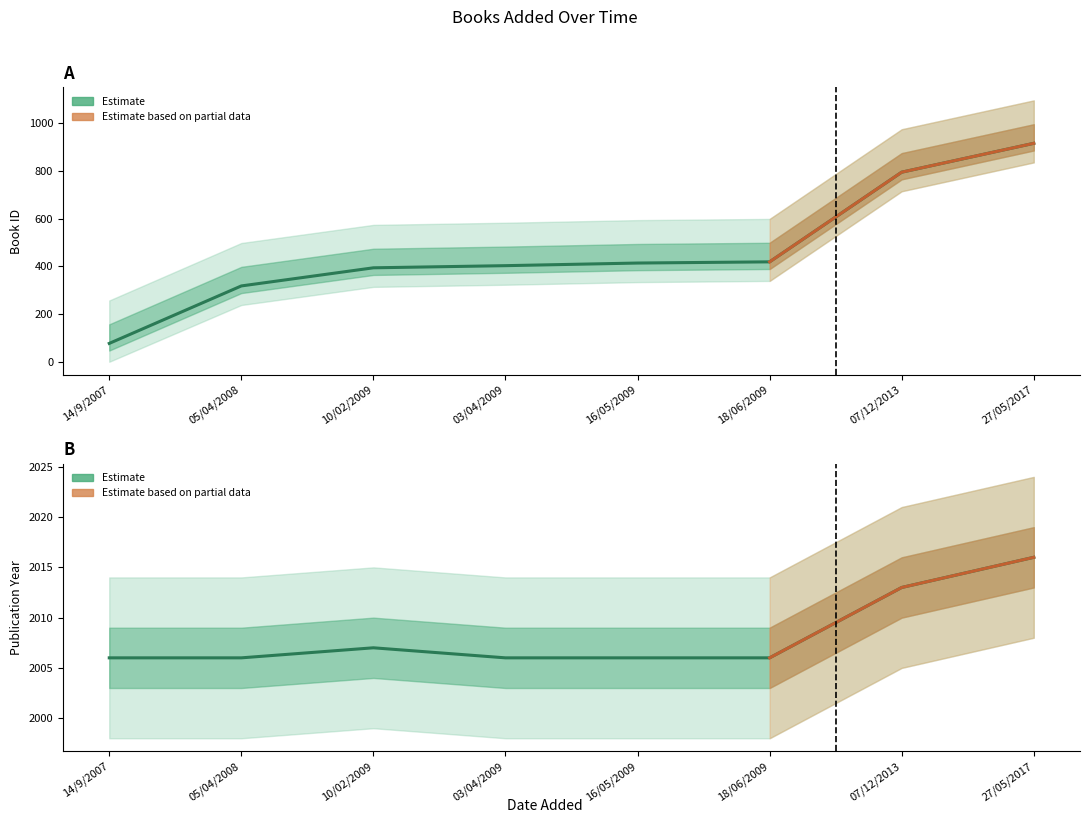

True or false: the data shows 2773 at 03/04/2009.

False